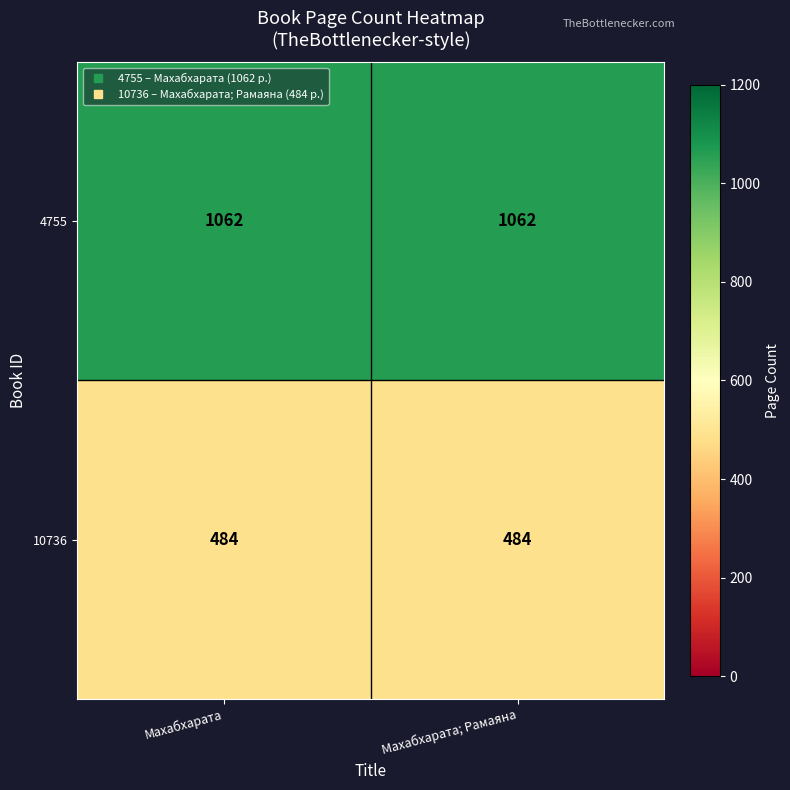

What is the minimum value shown in the chart?

484